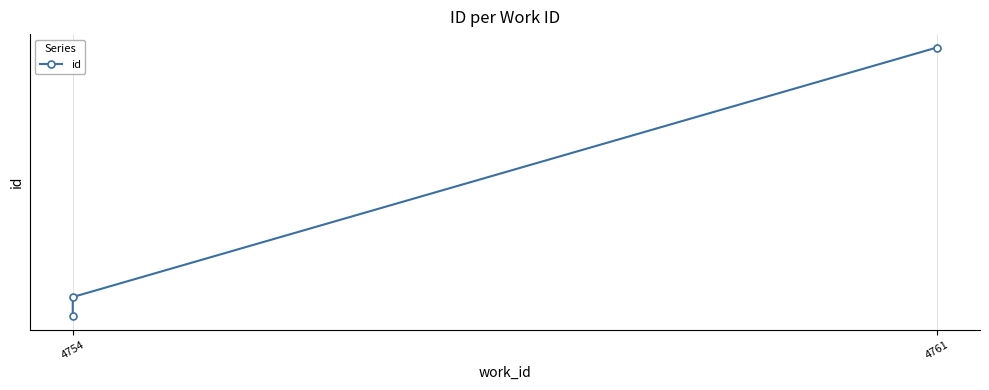

The chart shows a value of 12581 at 4754. True or false?

True